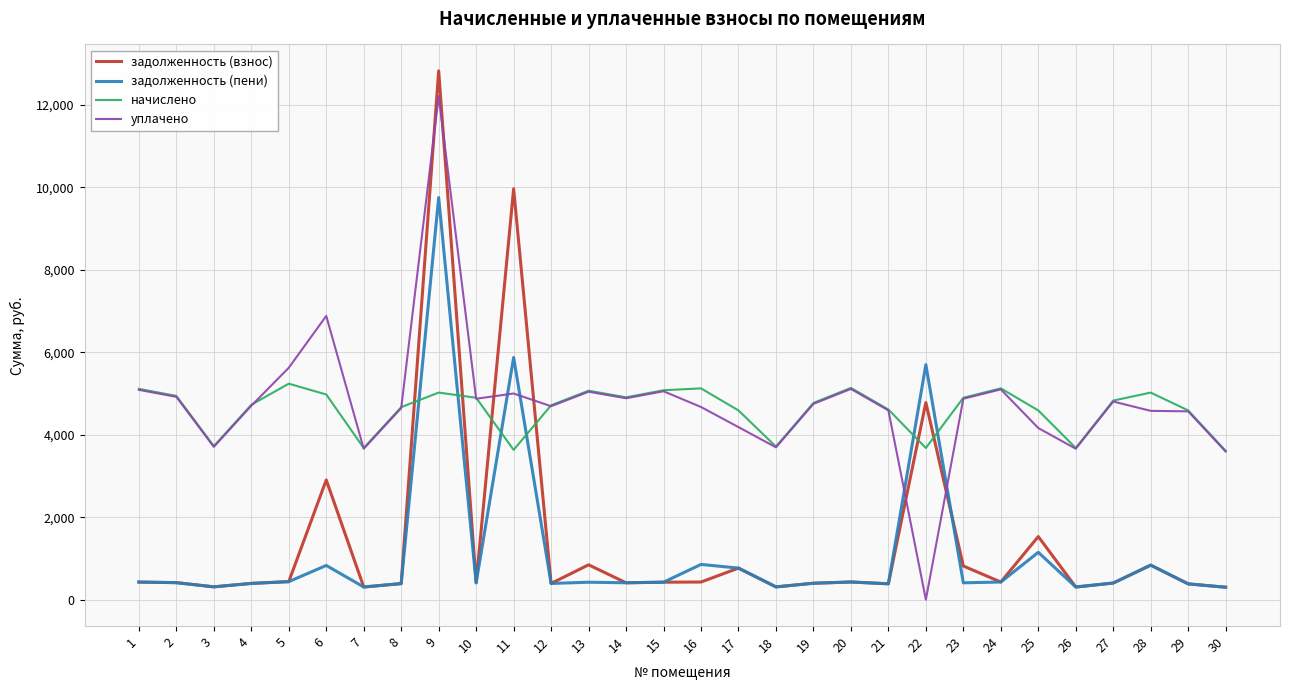

True or false: уплачено has a value of 7303.7 at 12.

False